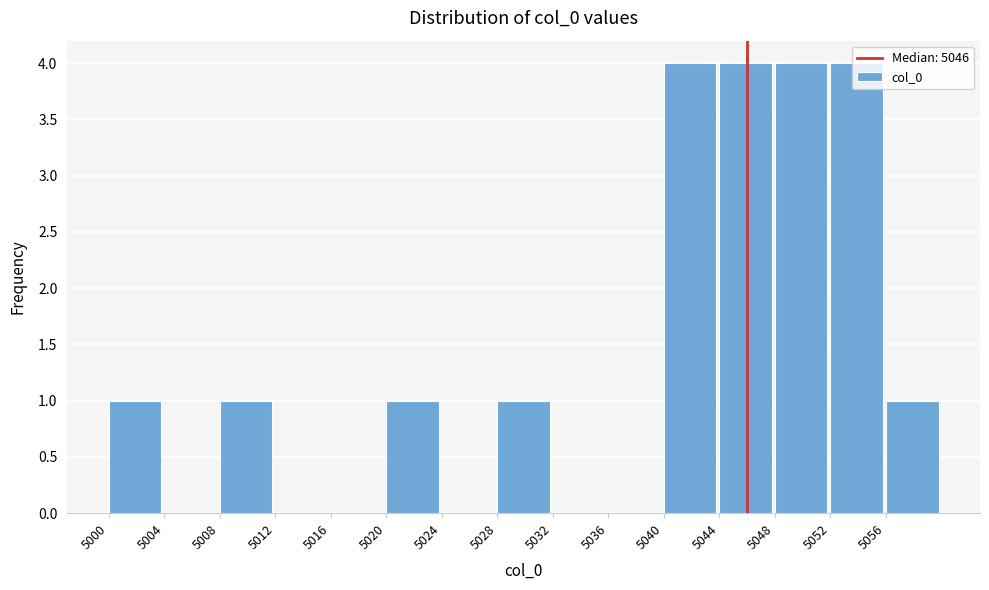

What is the height of the bar covering 5056 to 5060 on the x-axis? The values are not printed on the chart, so give them approximately, as read against the axis.

1